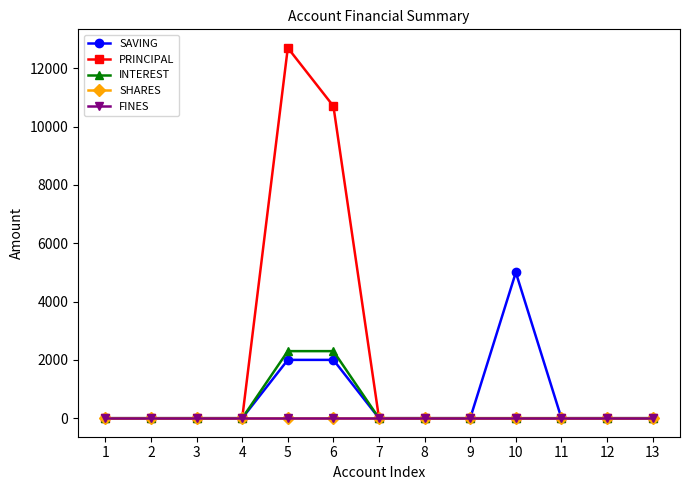

True or false: INTEREST and FINES intersect in this chart.

False